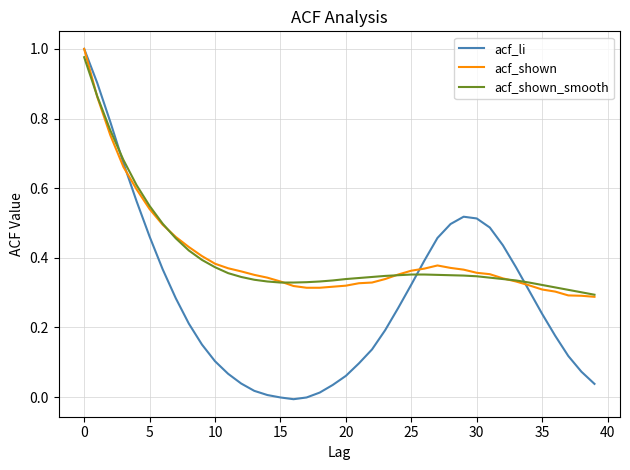

Which series has the largest range (max minus min)?

acf_li